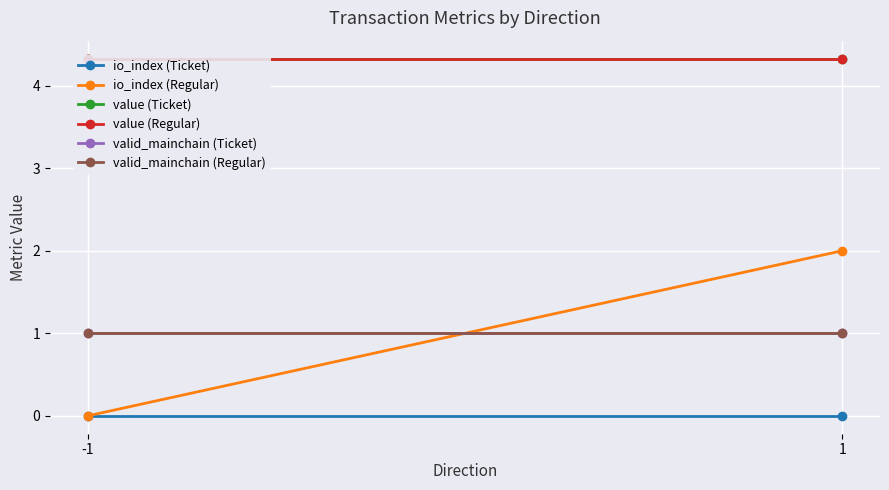

Rank the series by their maximum value, from lowest to highest.

io_index (Ticket), valid_mainchain (Ticket), valid_mainchain (Regular), io_index (Regular), value (Ticket), value (Regular)